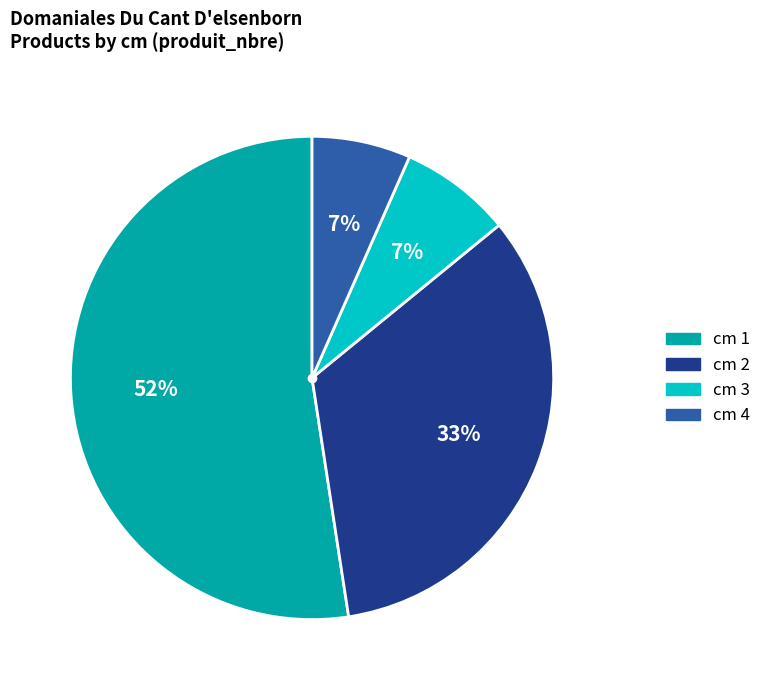

Is there any slice that represents more than half of the pie?

Yes